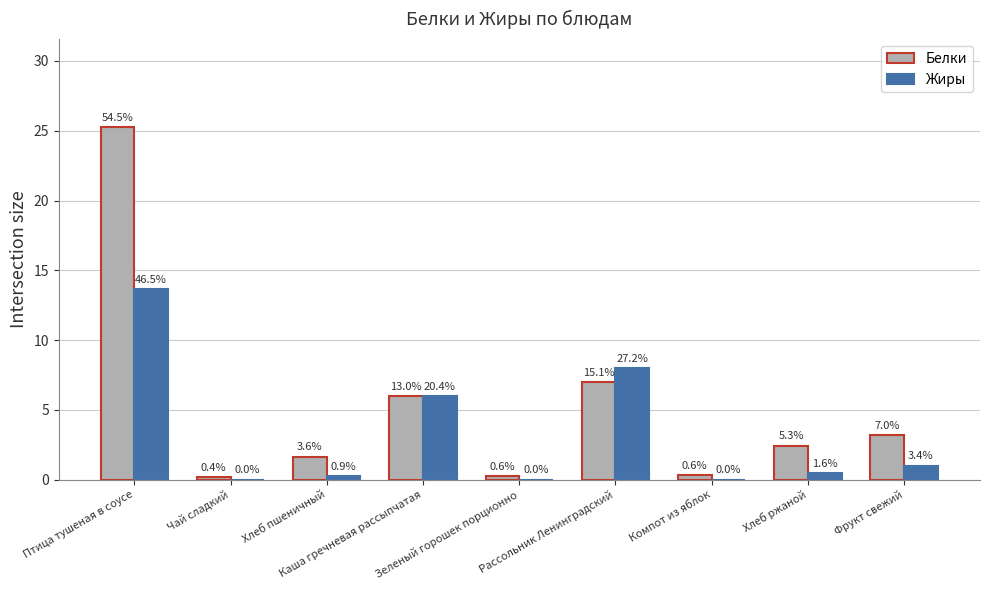

Does the chart contain stacked bars?

No